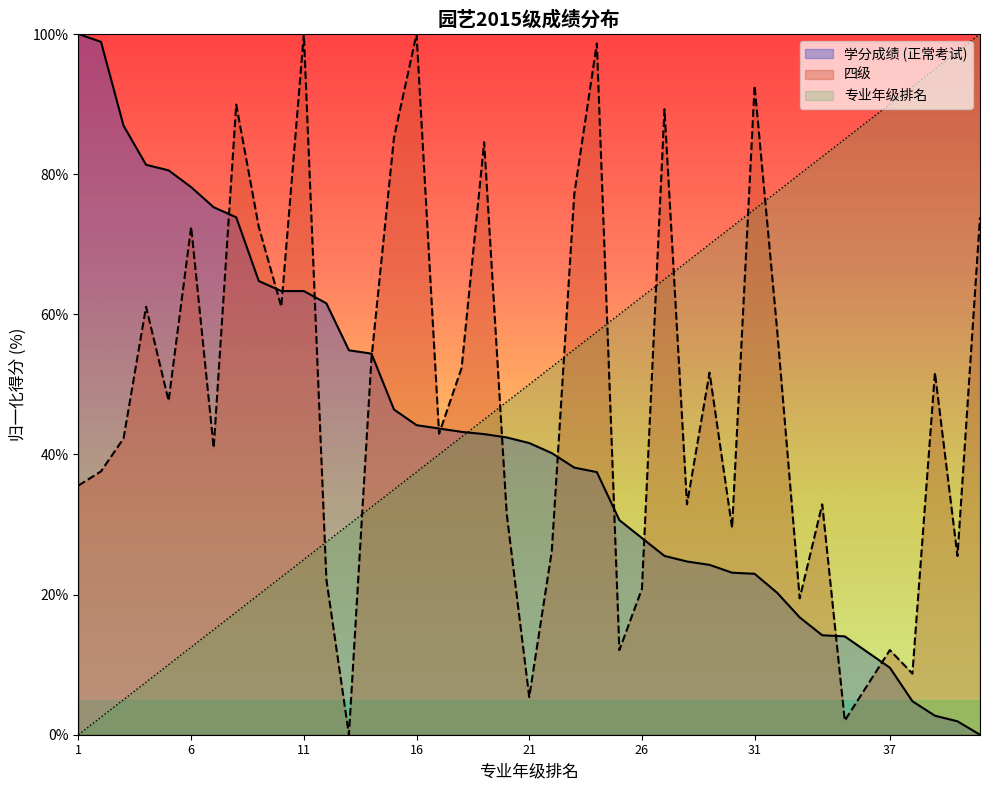

How many distinct data groups are displayed?

3